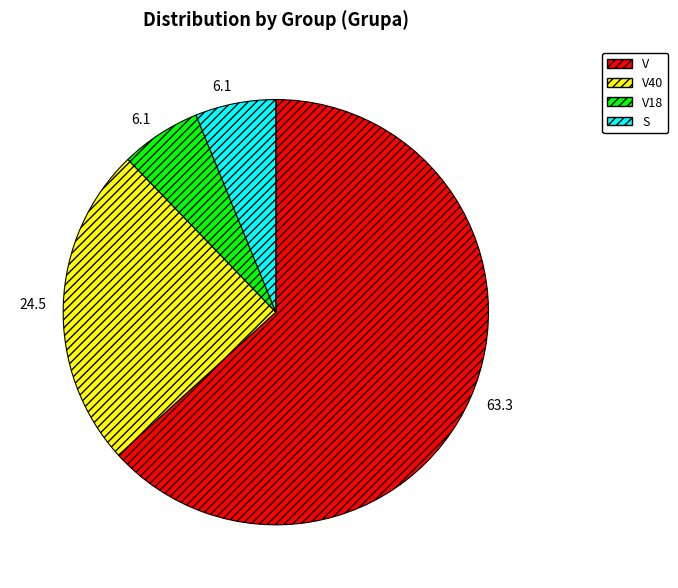

Is there a majority slice in this chart?

Yes